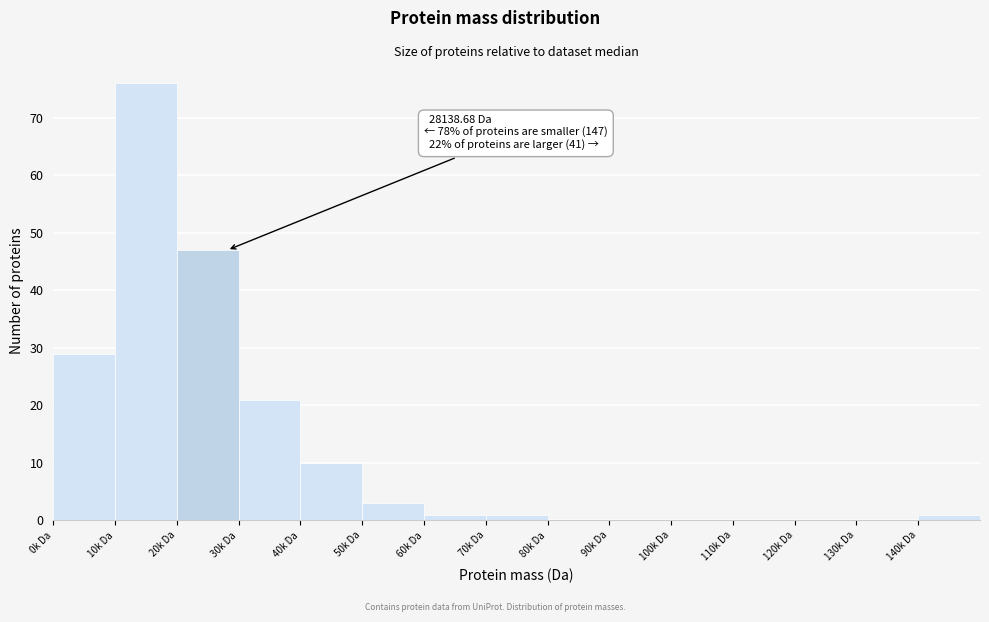

Reading right to left, list all the values displayed in this chart.

140k Da=1	130k Da=0	120k Da=0	110k Da=0	100k Da=0	90k Da=0	80k Da=0	70k Da=1	60k Da=1	50k Da=3	40k Da=10	30k Da=21	20k Da=47	10k Da=76	0k Da=29